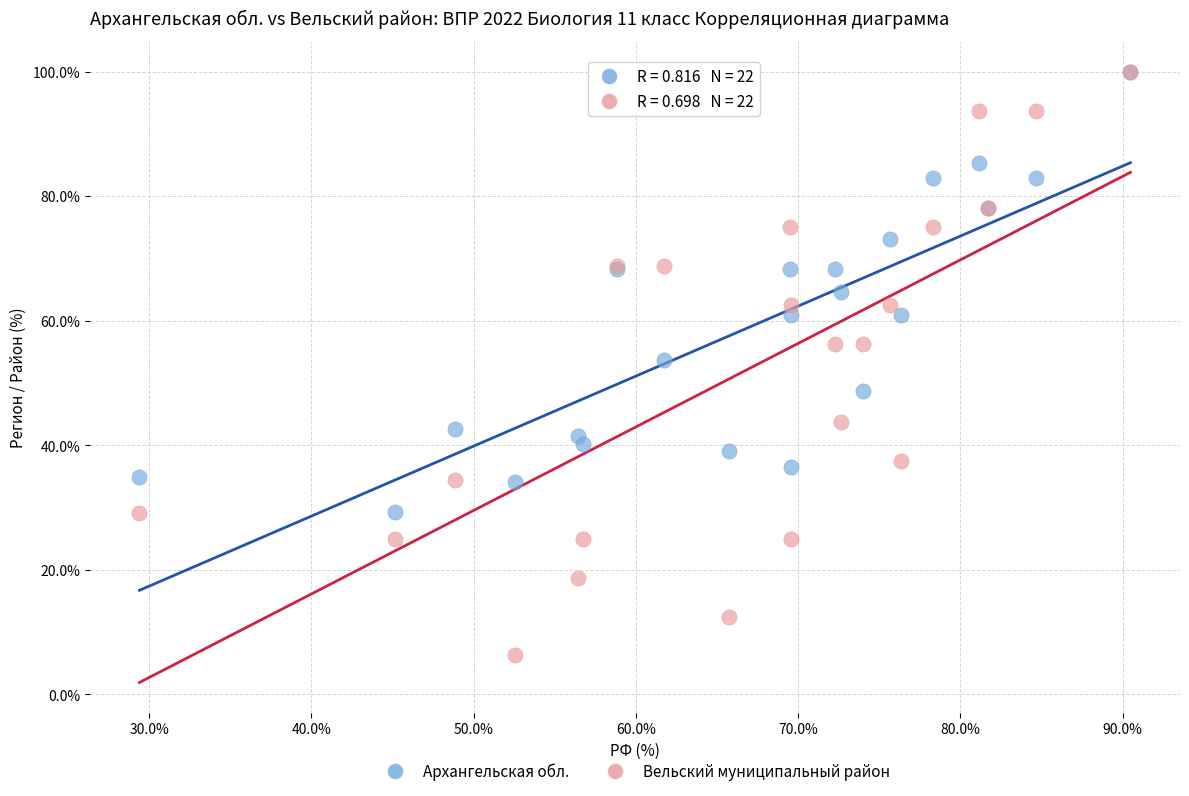

Which series contains the lowest Y value?

Вельский муниципальный район